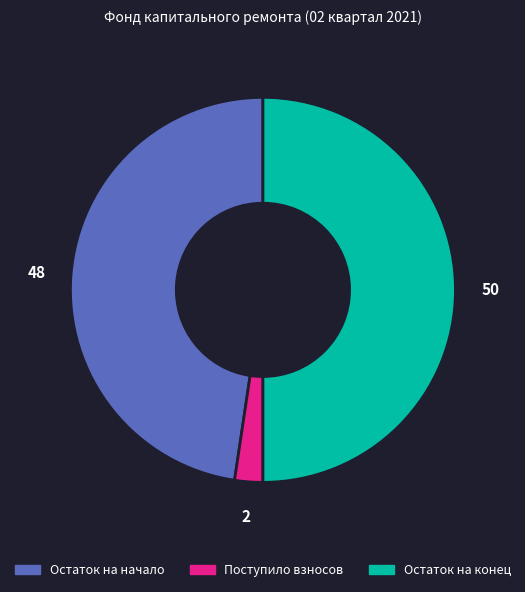

How many slices are in this pie chart?

3